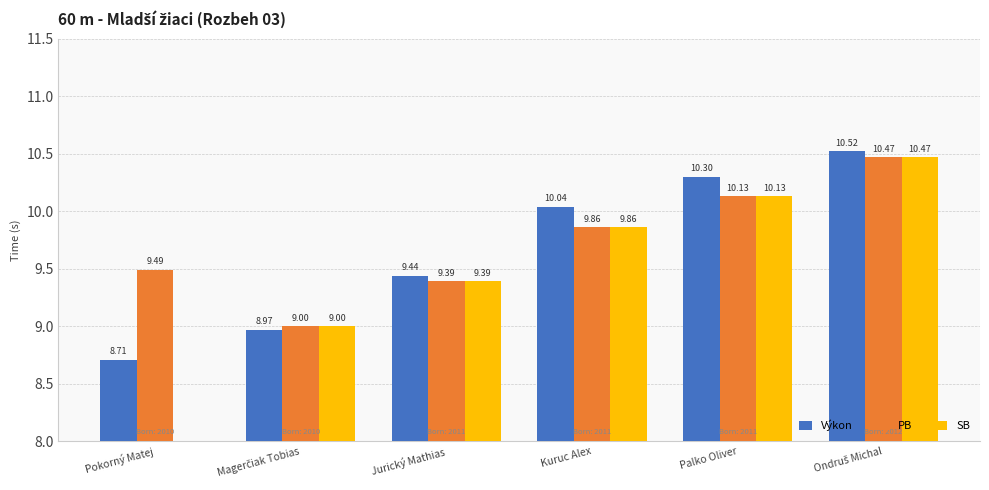

What are all the series names shown in the legend?

Výkon, PB, SB